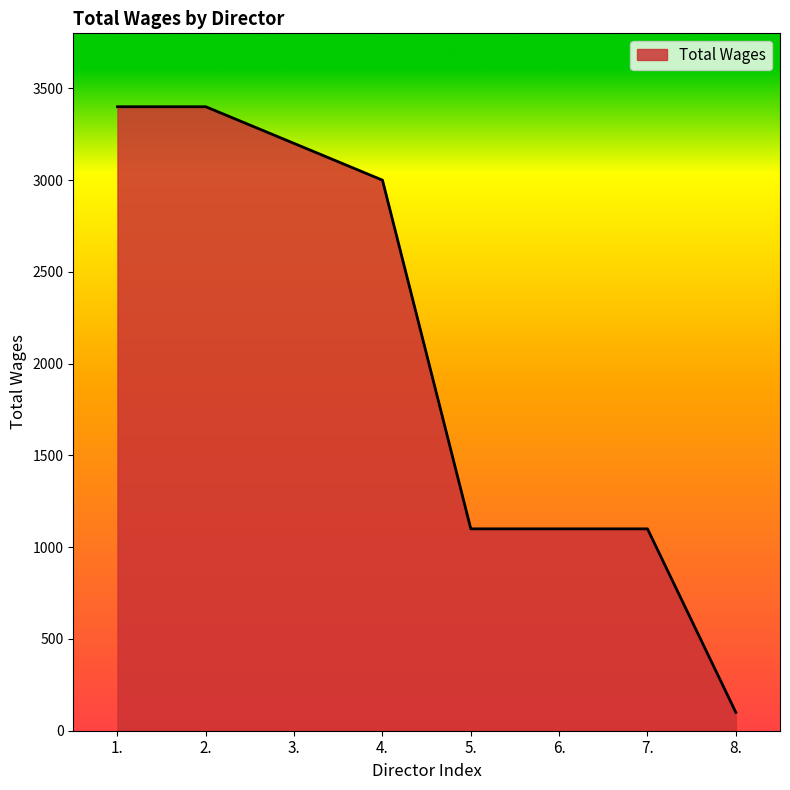

Reading right to left, list all the values displayed in this chart.

8.=100	7.=1100	6.=1100	5.=1100	4.=3000	3.=3200	2.=3400	1.=3400